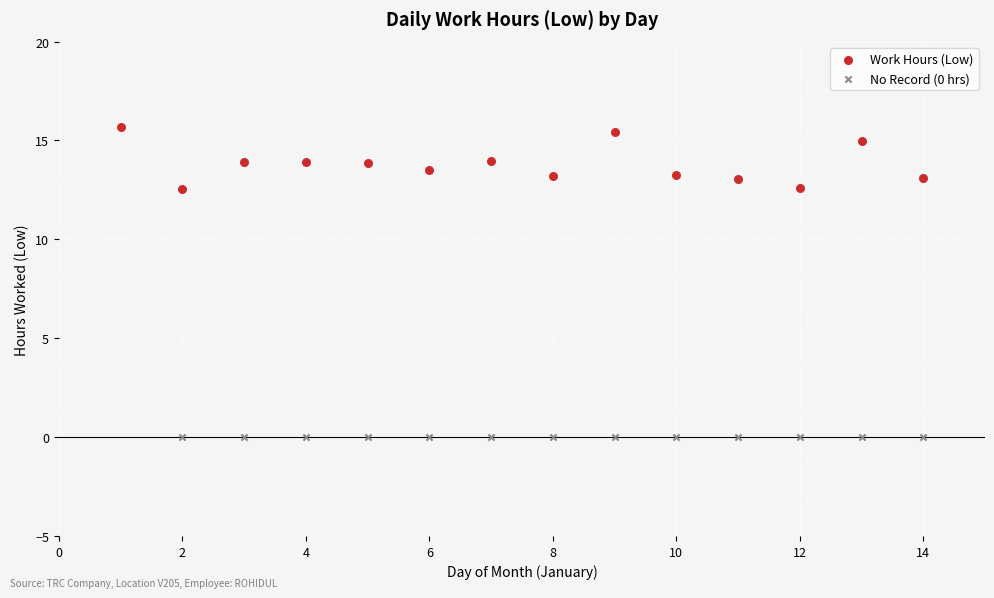

Which series contains the highest Y value?

Work Hours (Low)